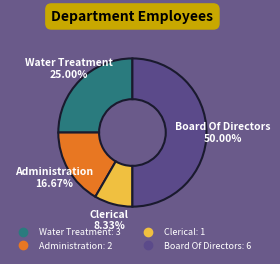

Combined, what portion of the pie is Administration and Clerical?

25.0%